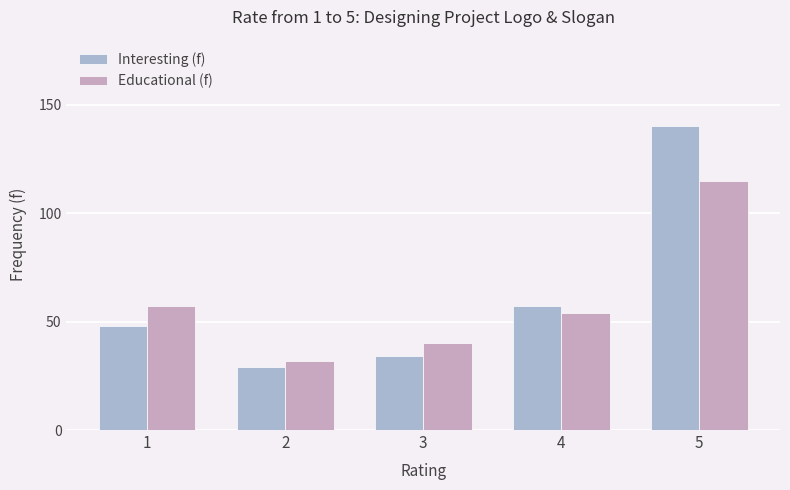

Which category has the lowest value in the Educational (f) series?

2